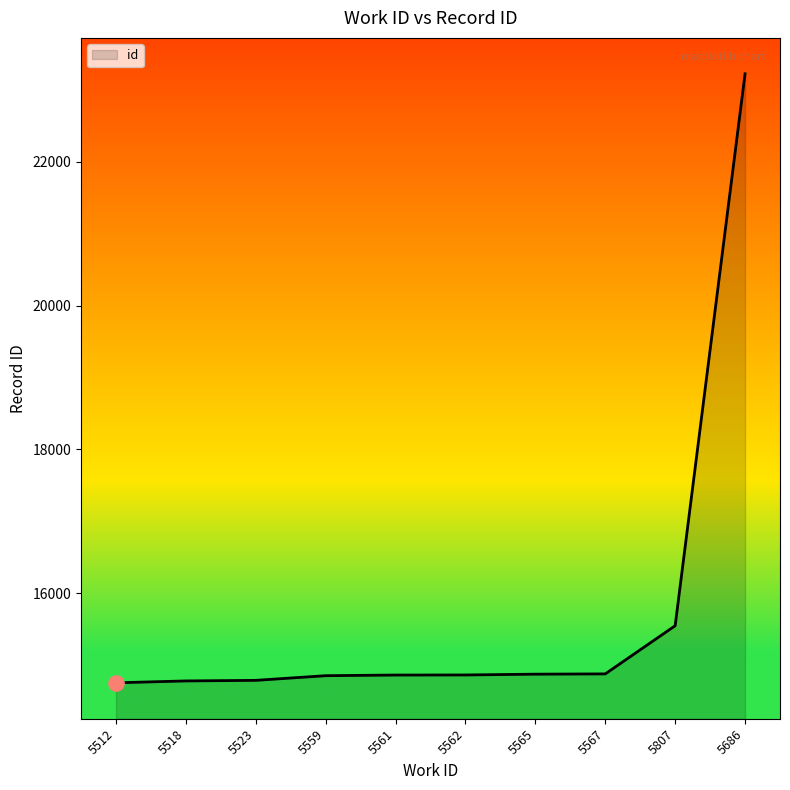

Between 5559 and 5686, which is larger?

5686